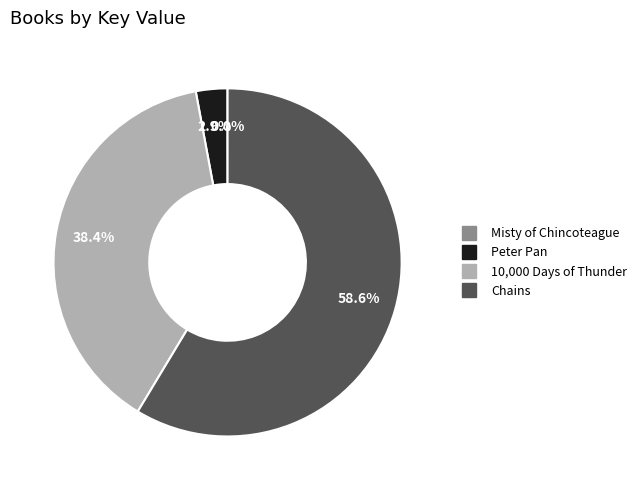

Is it true that 10,000 Days of Thunder is 38% of the pie?

True